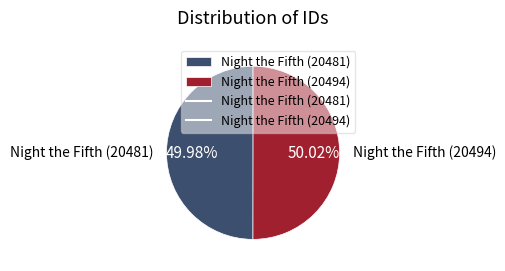

True or false: Night the Fifth (20481) accounts for 58% of the total.

False